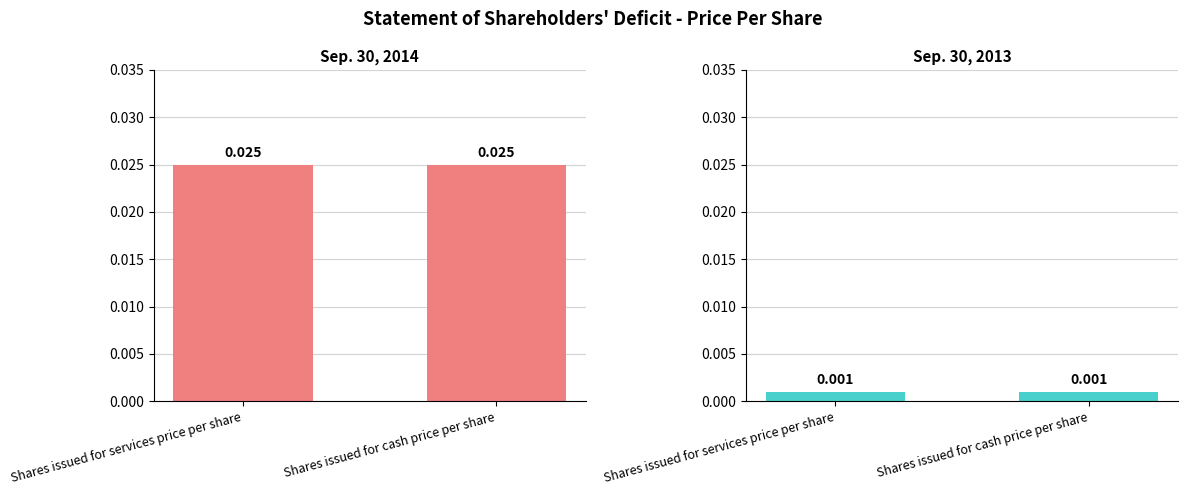

Reading right to left, transcribe all the data shown in this chart.

Sep. 30, 2014: 0.0	0.0
Sep. 30, 2013: 0.0	0.0